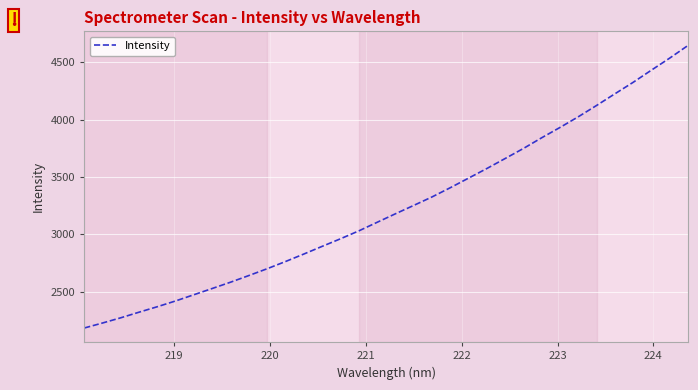

What is the greatest value displayed?

4647.2